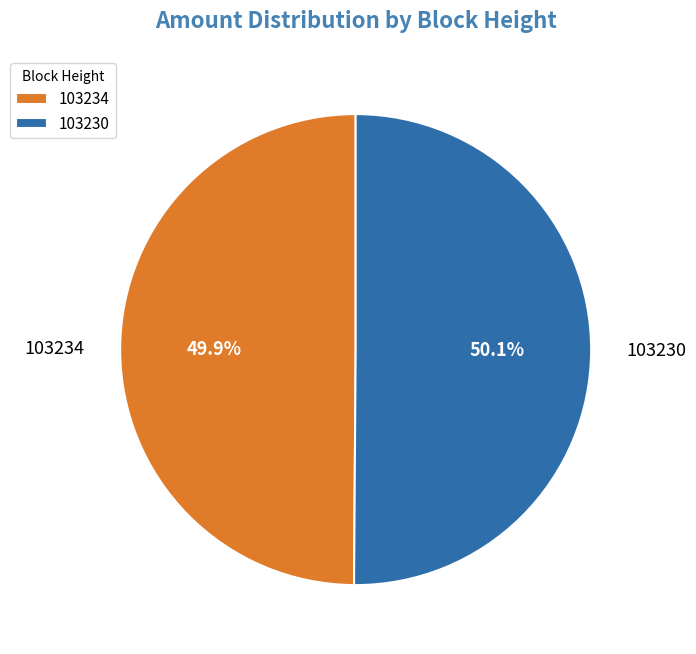

How many slices are in this pie chart?

2